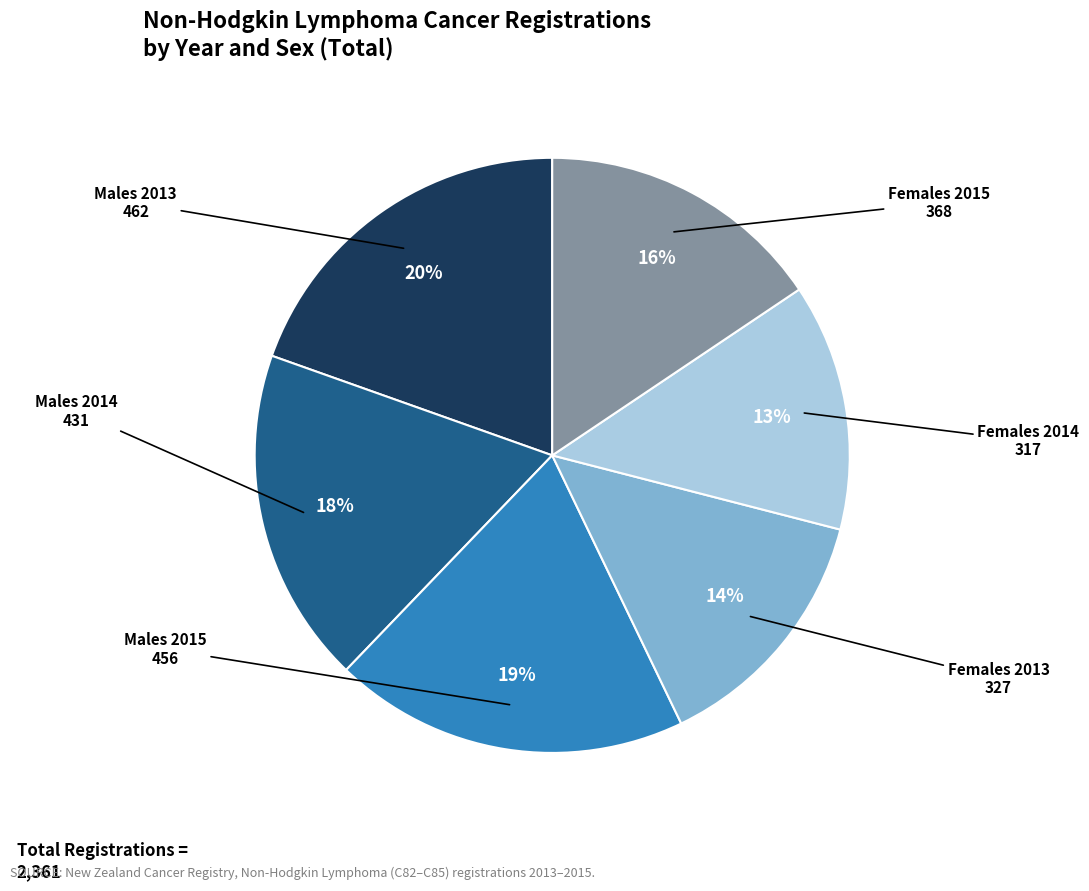

Is there a majority slice in this chart?

No